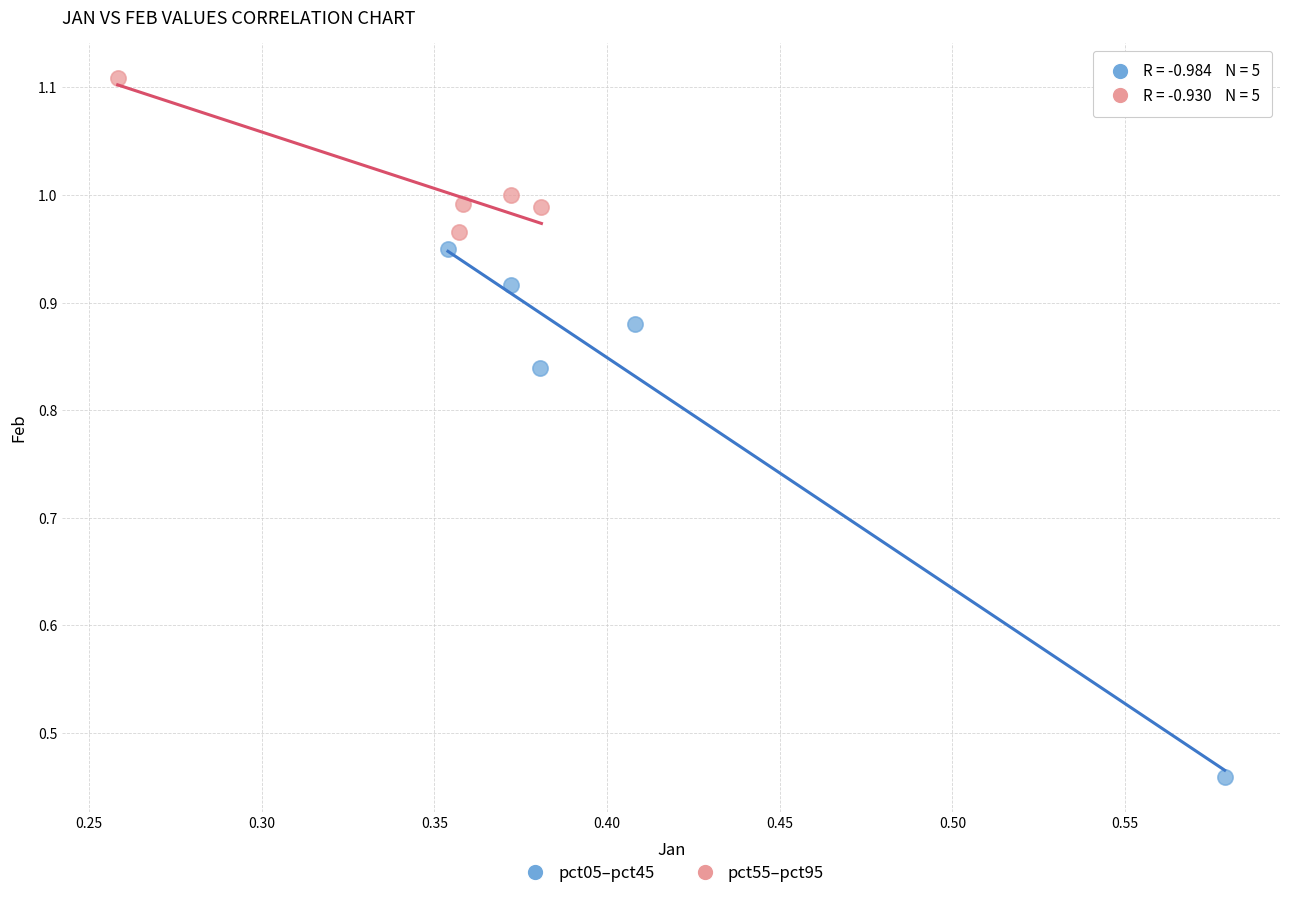

What are all the series names shown in the legend?

pct05–pct45, pct55–pct95